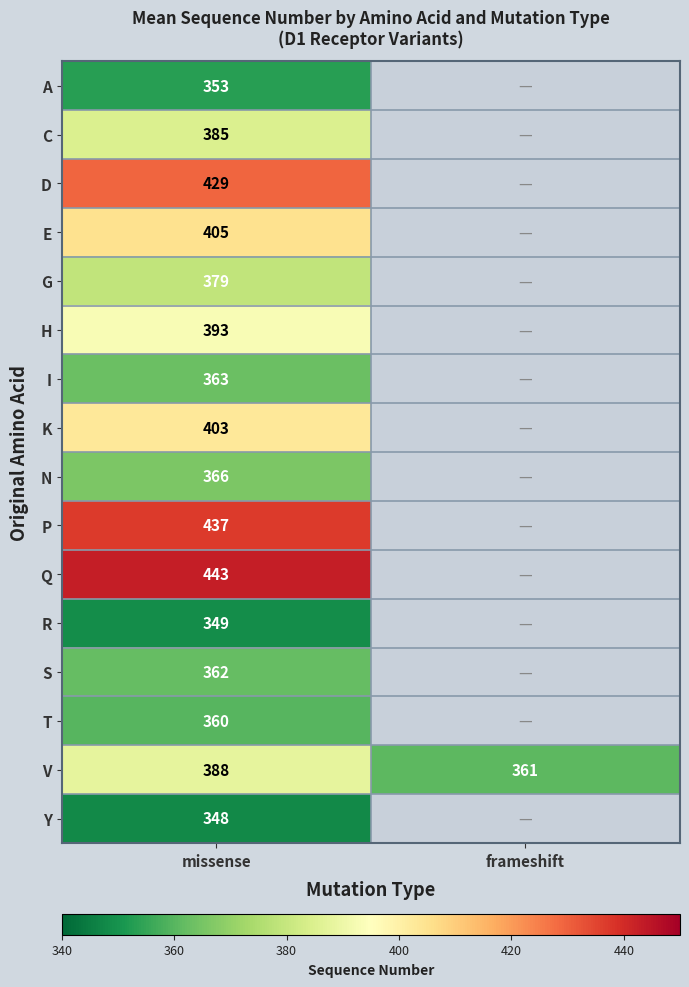

The G series shows 571 at missense. True or false?

False